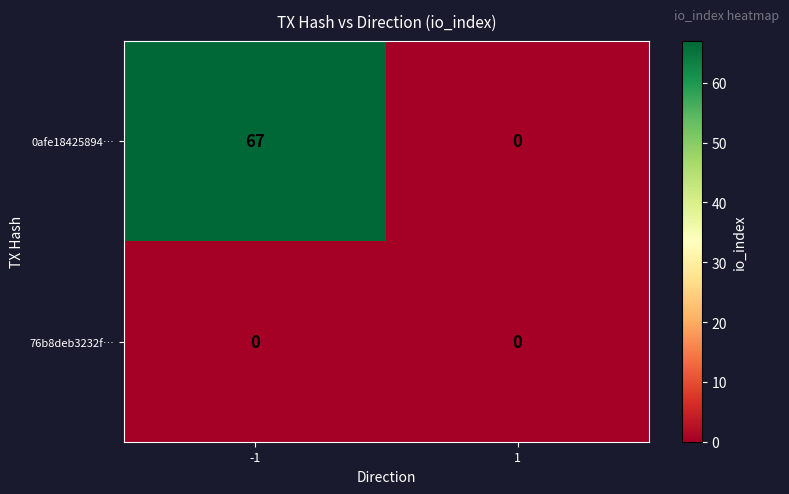

Rank the series by their average value, from lowest to highest.

76b8deb3232f…, 0afe18425894…